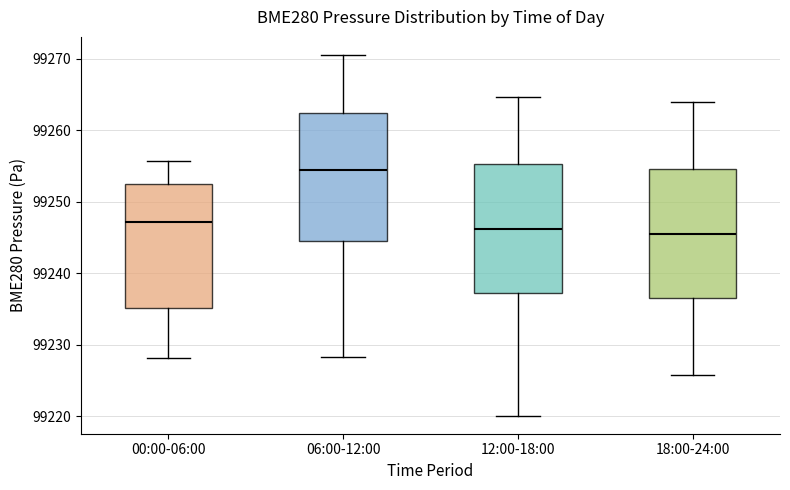

Which box has the highest median line?

06:00-12:00